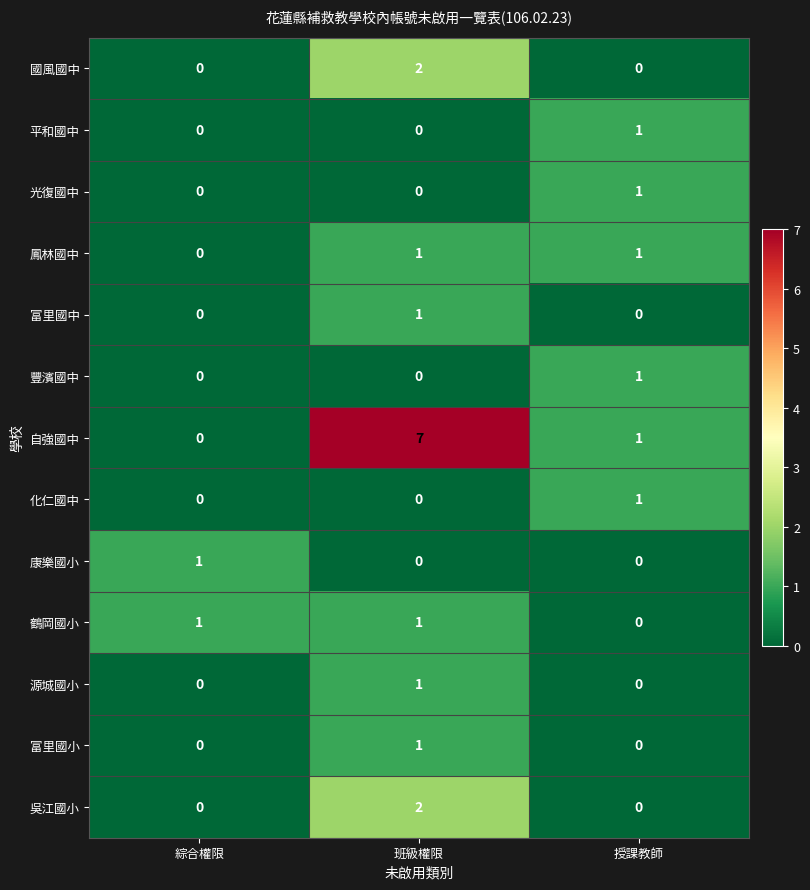

Count the 豐濱國中 values in the range 0 to 1.

3